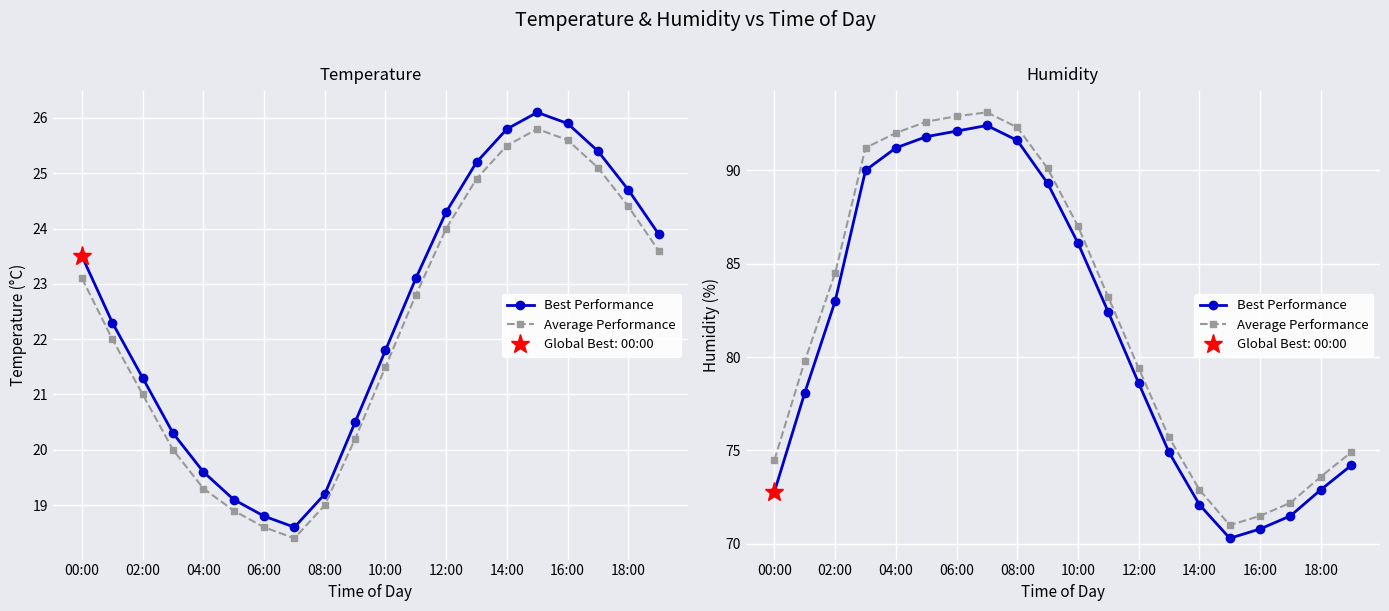

What position from the left is 10:00?

11